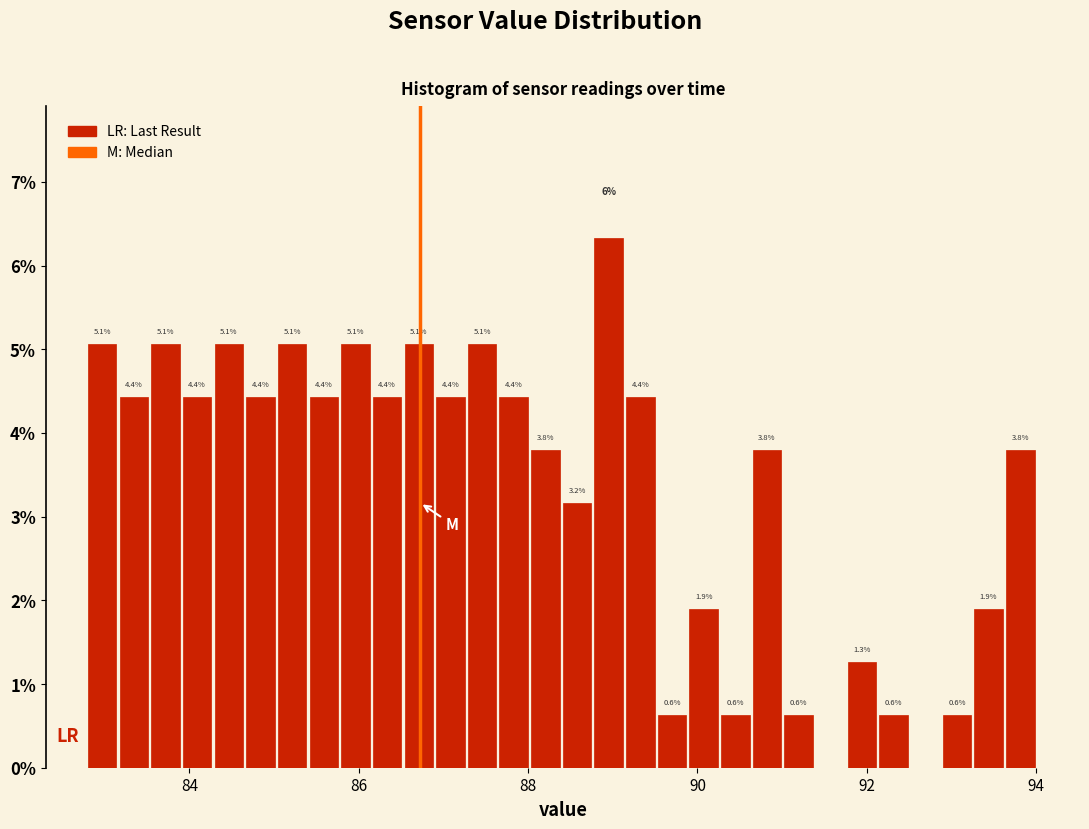

Around what value on the x-axis is the tallest bar? Give the approximate position of its centre, as read against the axis.

89.0